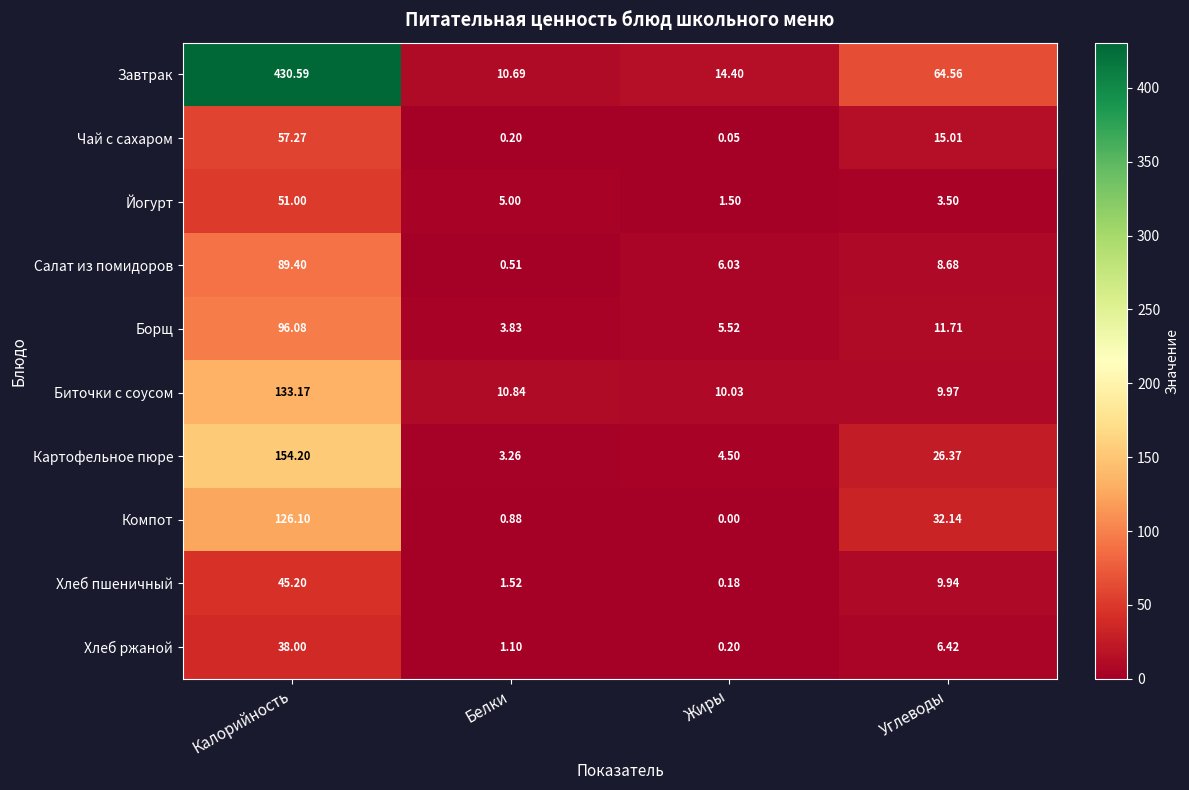

What is the spread (max minus min) of values at Белки?

10.6